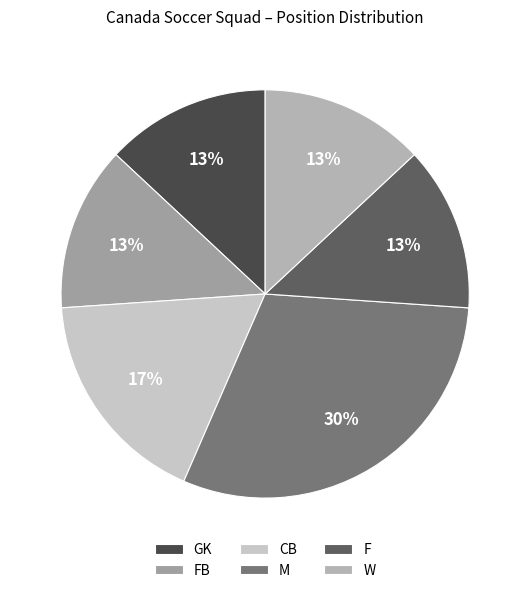

Combined, do W and GK account for over 50%?

No